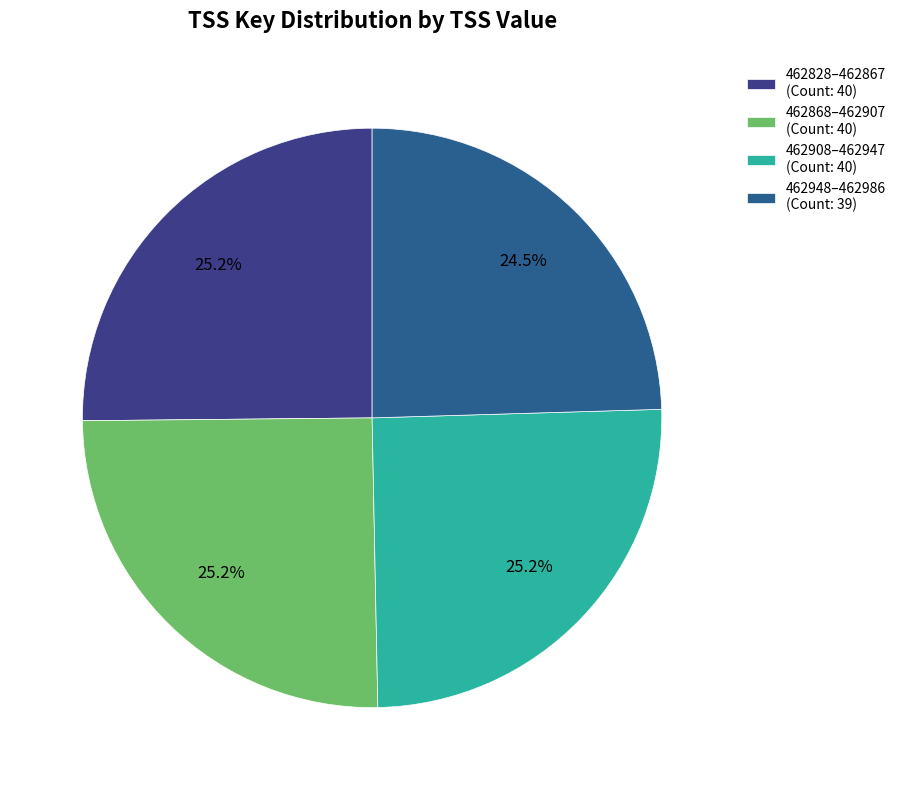

Is there a majority slice in this chart?

No